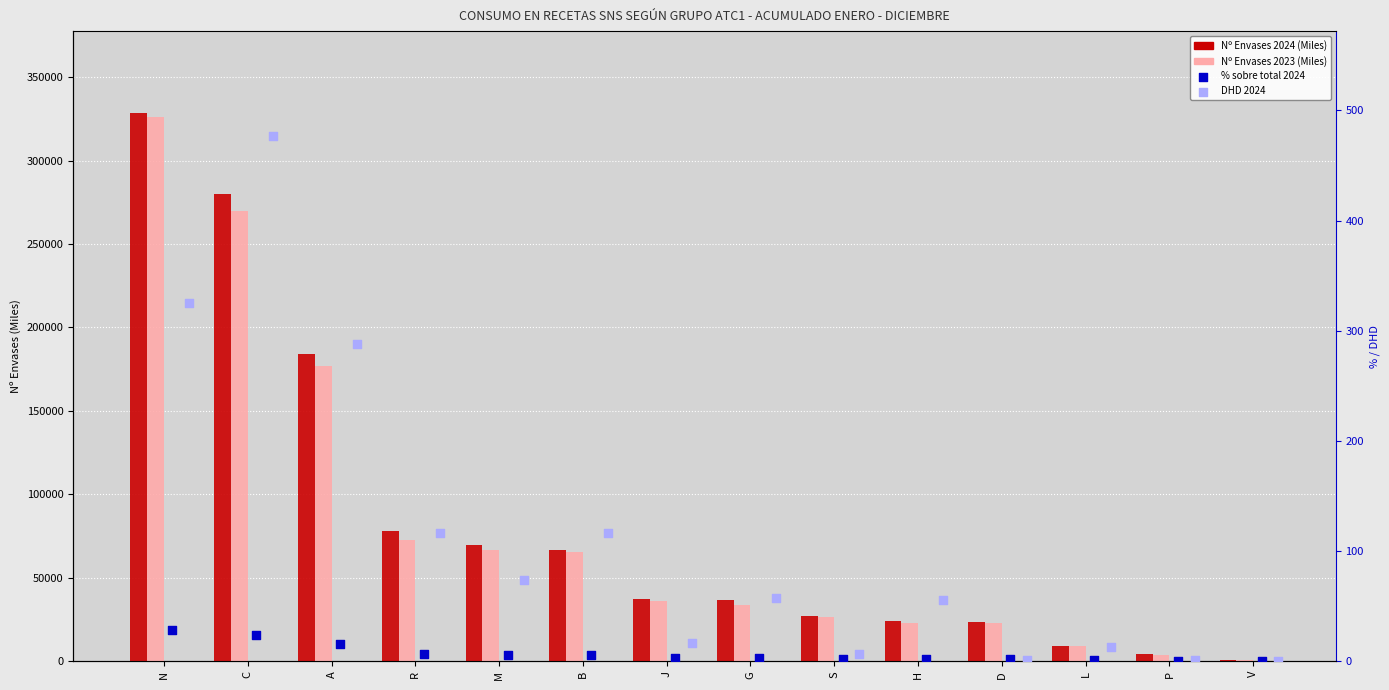

Which series contains the lowest Y value?

% sobre total 2024